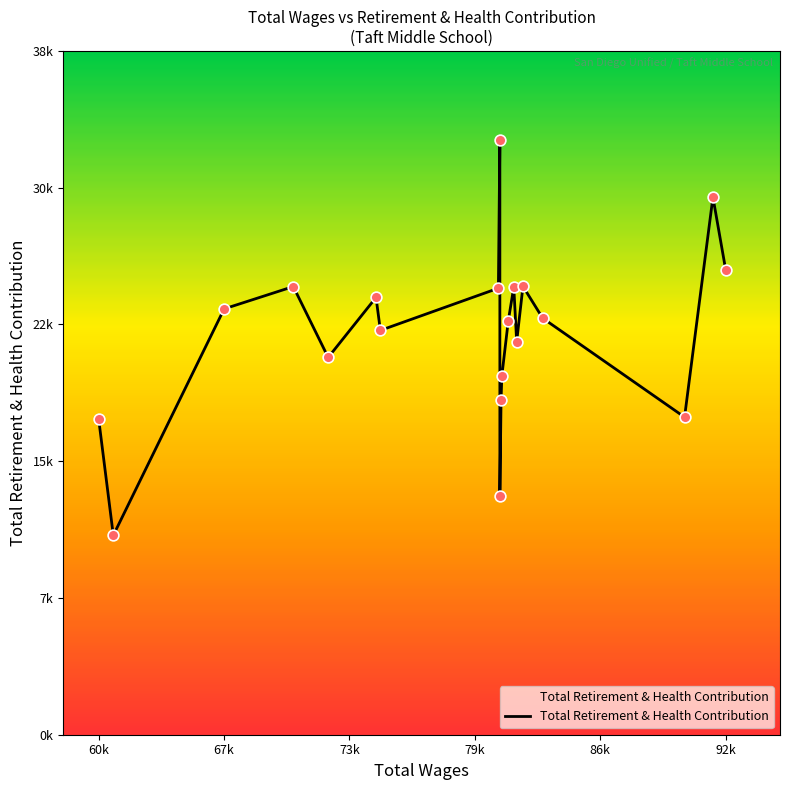

What is the change in value from 81994 to 61336?

-10855